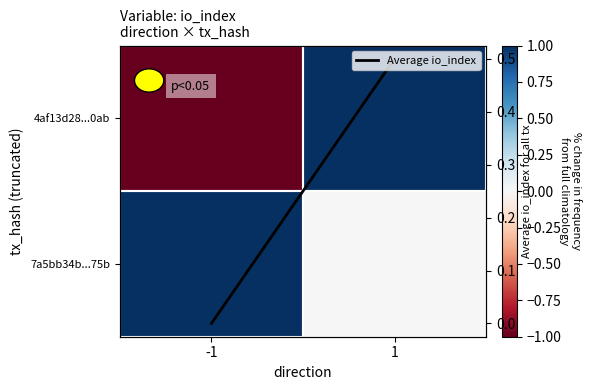

Which category has the highest value in the Average io_index series?

1